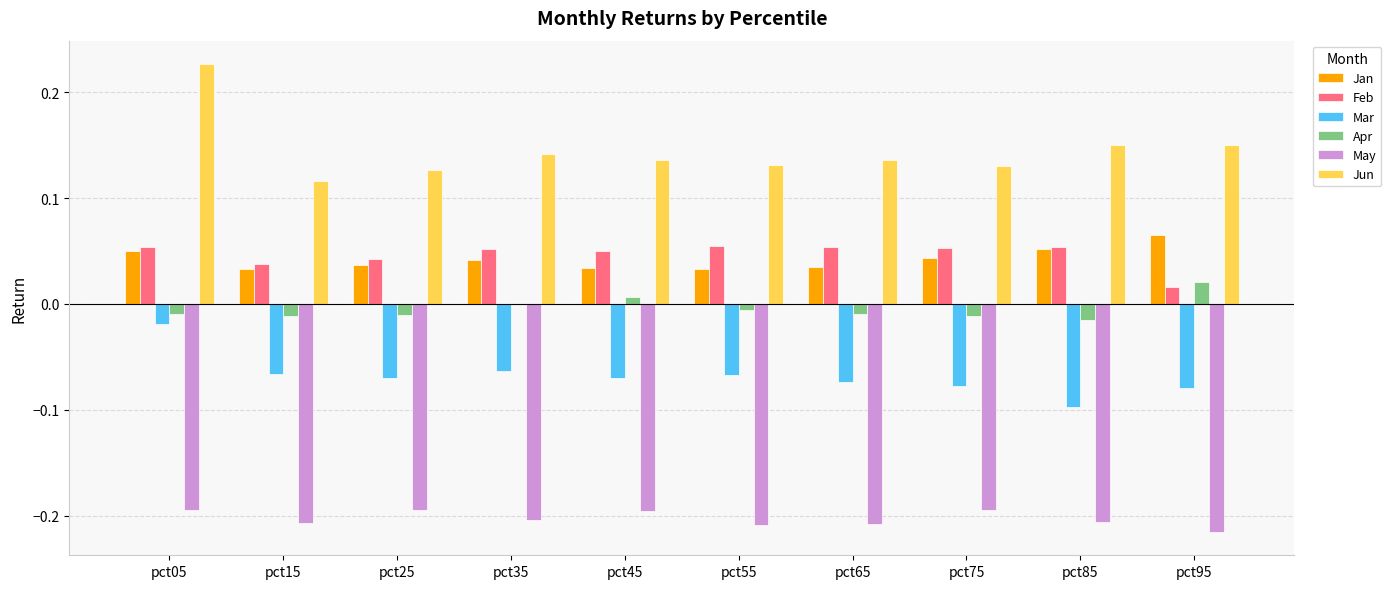

The value of Apr at pct65 is -0.0. True or false?

True